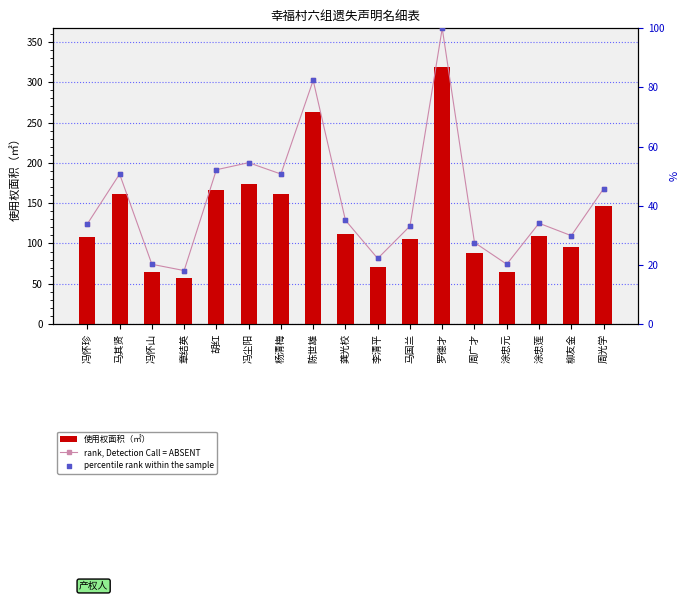

Which series has the largest total across all categories?

使用权面积（㎡）